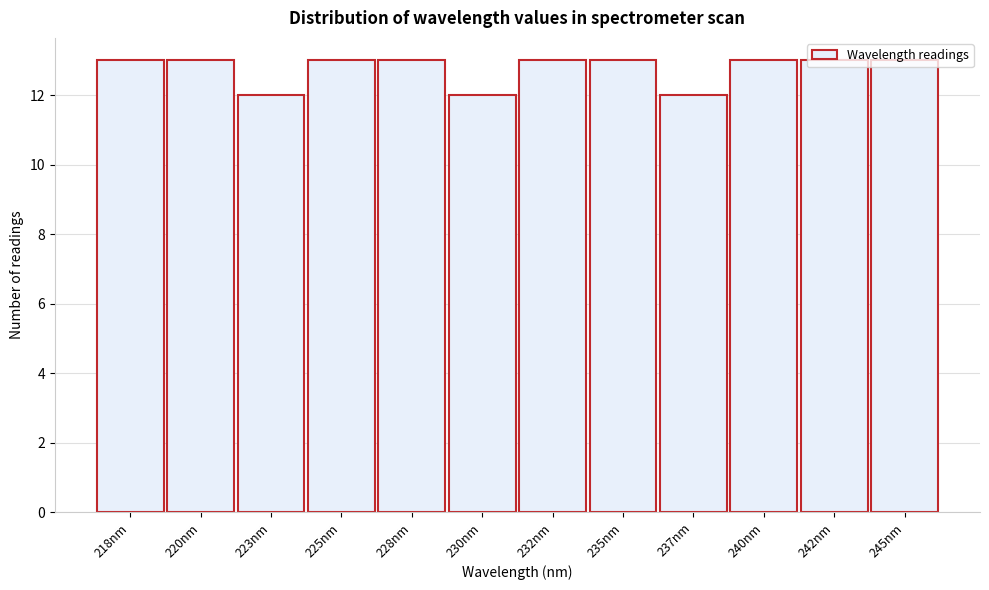

What is the label of the 9th bar from the left?

237nm